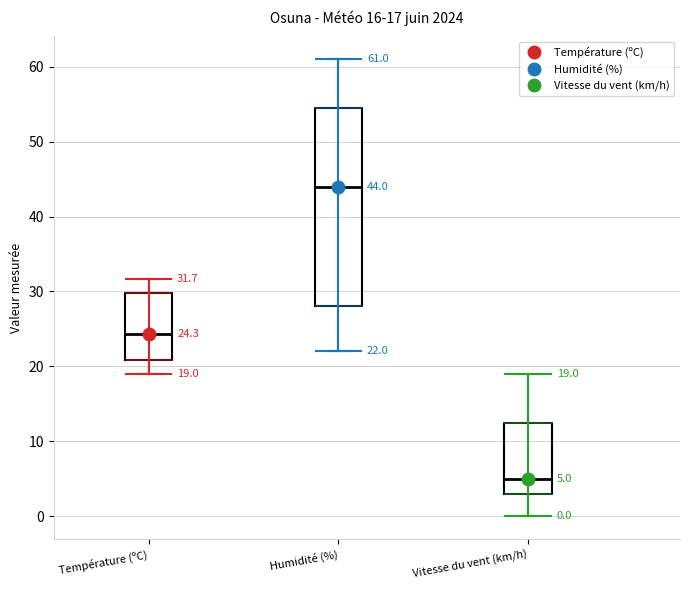

Which box is the tallest, from its lower edge to its upper edge?

Humidité (%)